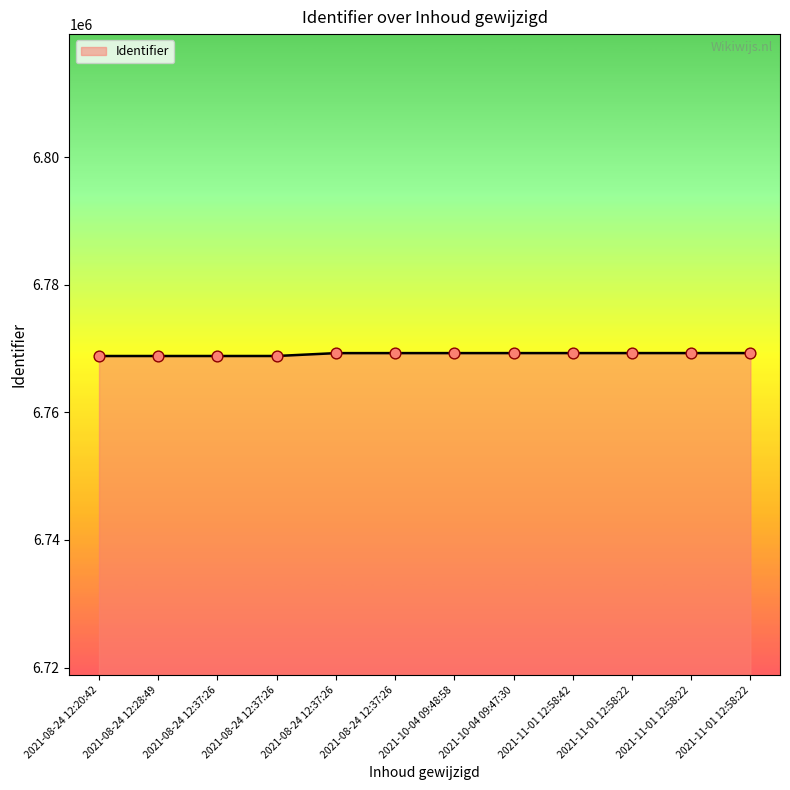

Approximately how many times larger is the value at 2021-08-24 12:37:26 compared to 2021-11-01 12:58:22?

1.0